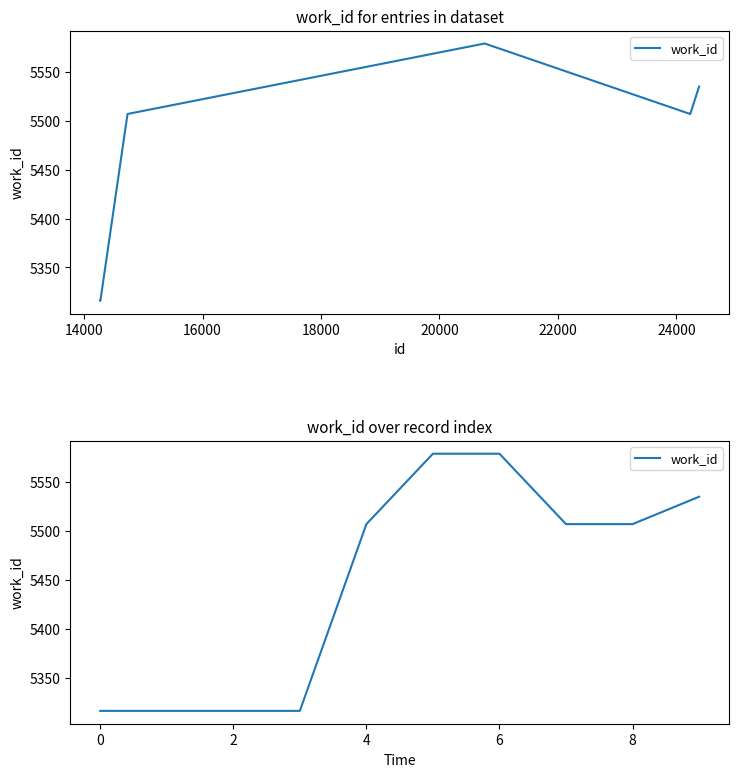

What is the average value?

5448